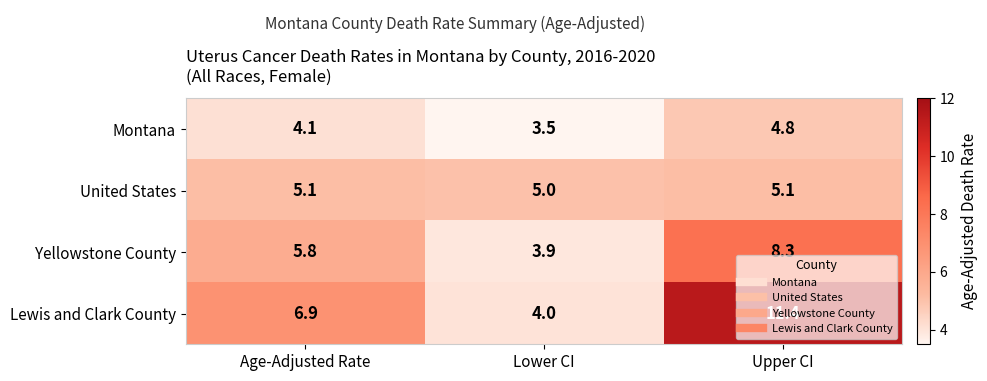

What is the maximum value shown in the chart?

11.4